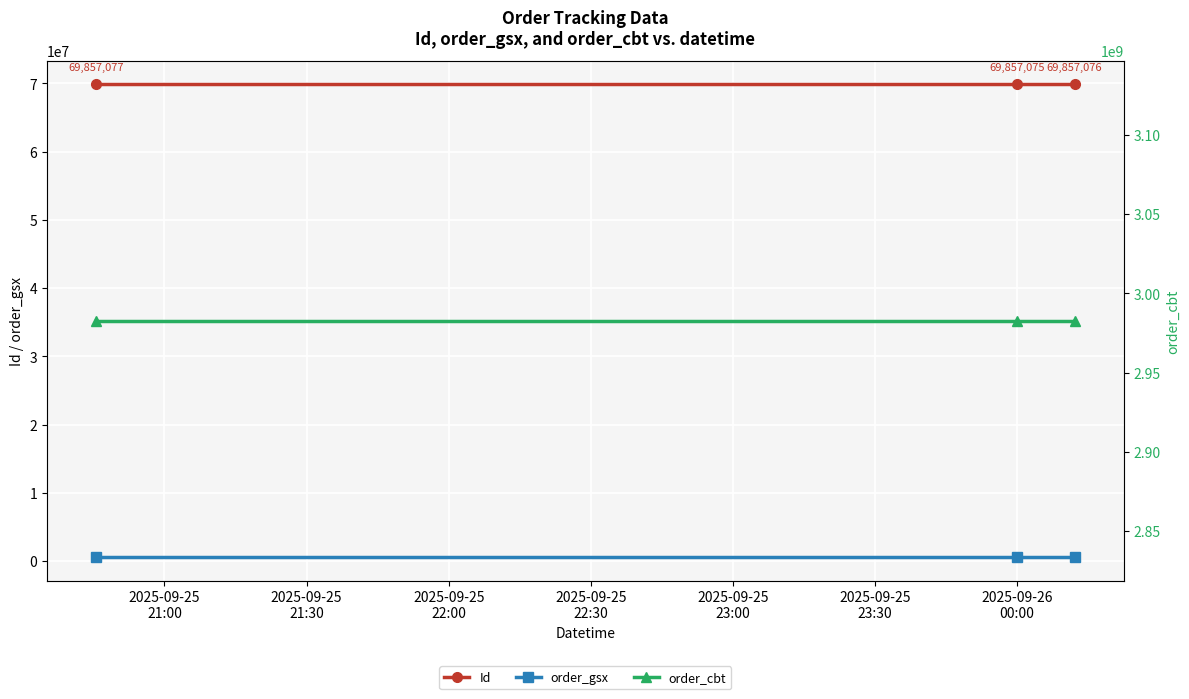

At how many categories does at least one series exceed 602216213?

3